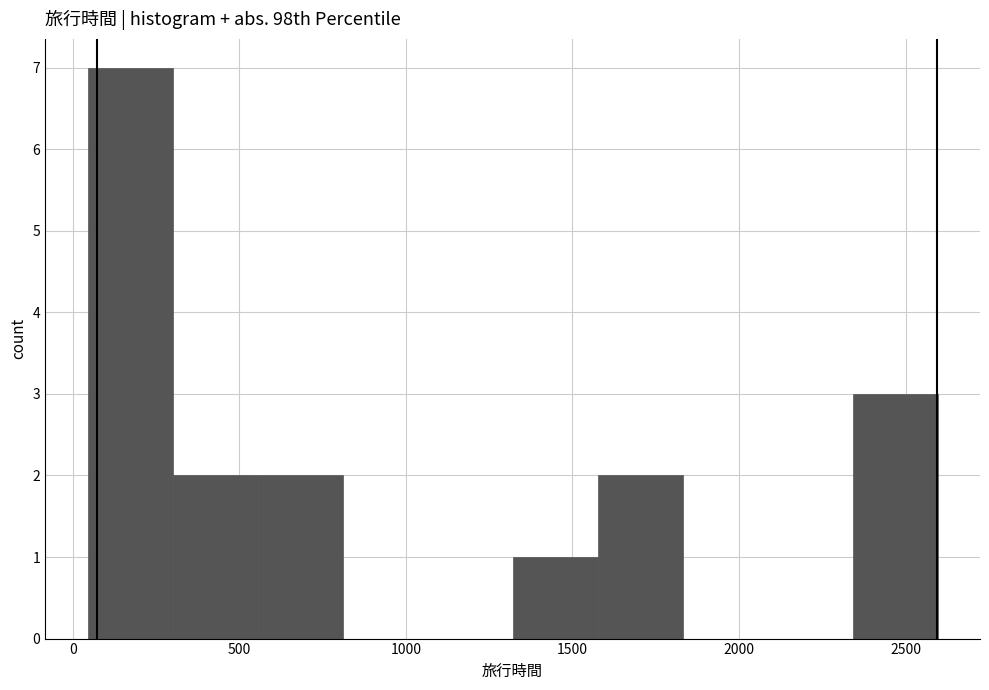

How tall is the bar that spans 50 to 300 on the x-axis? Neither the bar edges nor the heights are printed on the chart, so give them approximately, as read against the axes.

7